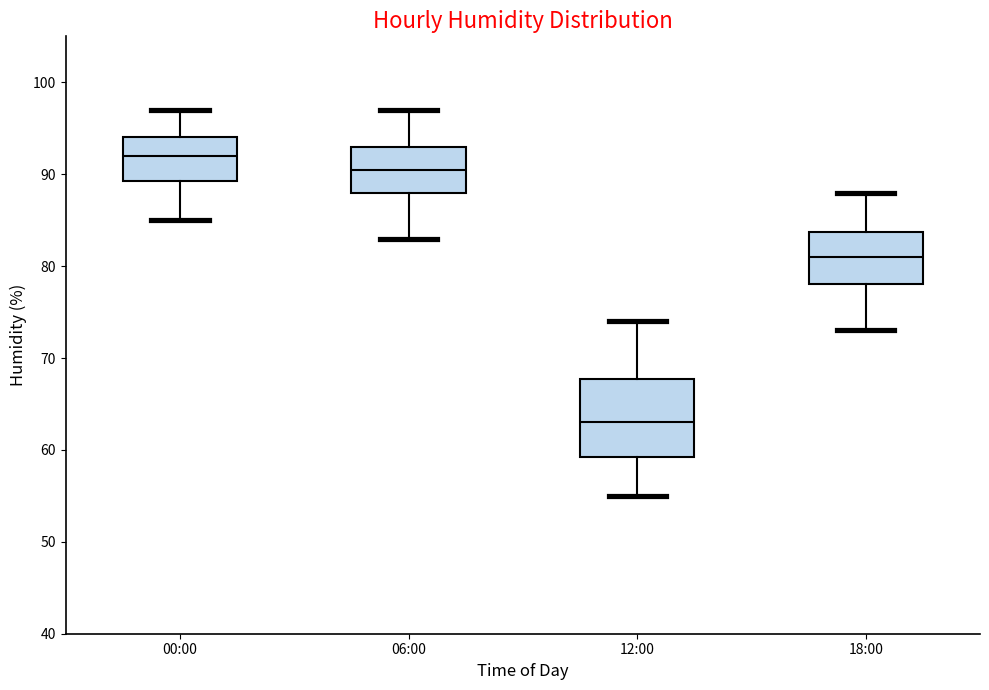

Comparing the boxes themselves (not the whiskers), which one is the tallest?

12:00